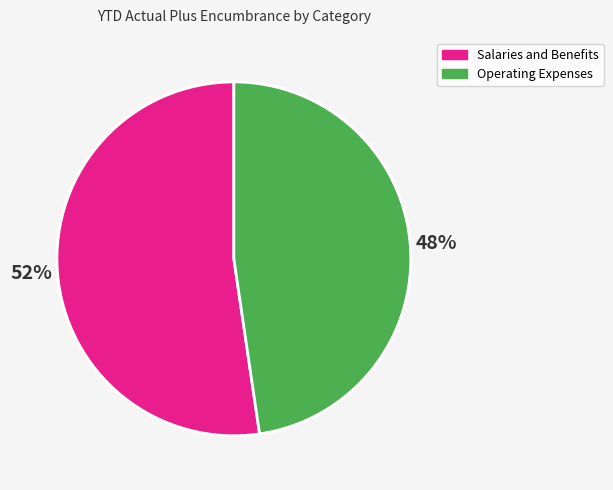

To the nearest percent, what percentage of the pie is Salaries and Benefits?

52%